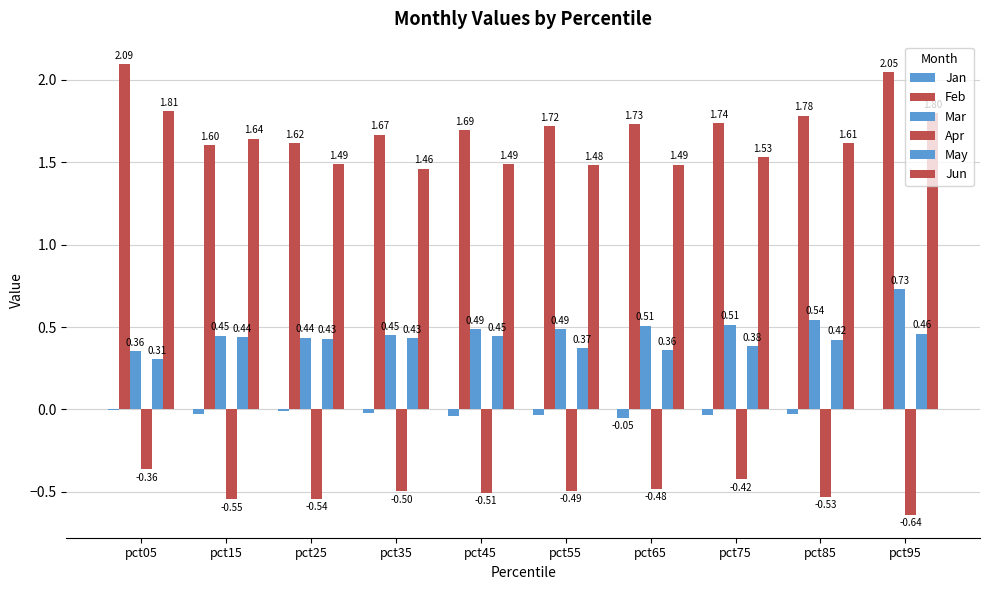

Reading right to left, what are all the values shown in this chart?

Jan: 0.0	-0.0	-0.0	-0.1	-0.0	-0.0	-0.0	-0.0	-0.0	-0.0
Feb: 2.0	1.8	1.7	1.7	1.7	1.7	1.7	1.6	1.6	2.1
Mar: 0.7	0.5	0.5	0.5	0.5	0.5	0.5	0.4	0.4	0.4
Apr: -0.6	-0.5	-0.4	-0.5	-0.5	-0.5	-0.5	-0.5	-0.5	-0.4
May: 0.5	0.4	0.4	0.4	0.4	0.4	0.4	0.4	0.4	0.3
Jun: 1.8	1.6	1.5	1.5	1.5	1.5	1.5	1.5	1.6	1.8